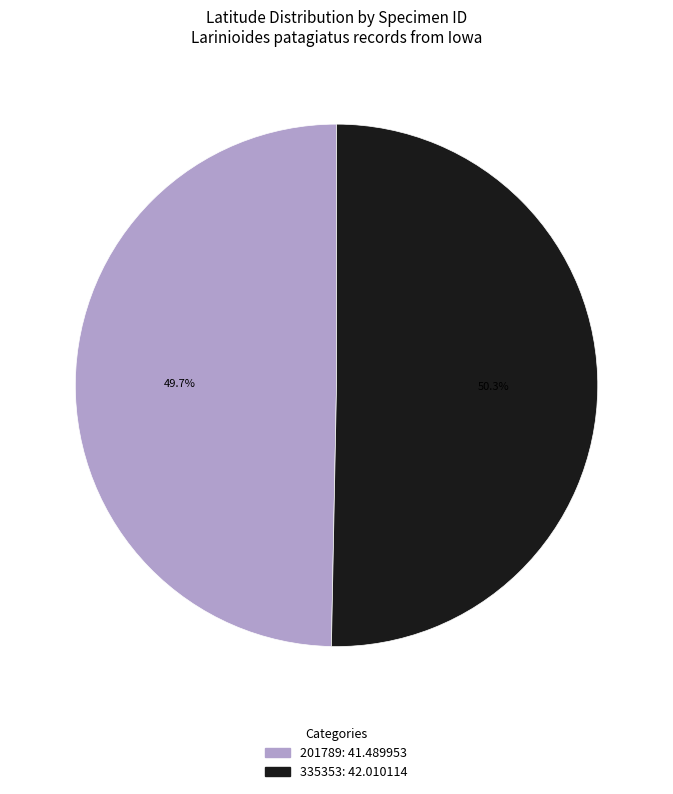

Does 201789 represent more than half of the total?

No